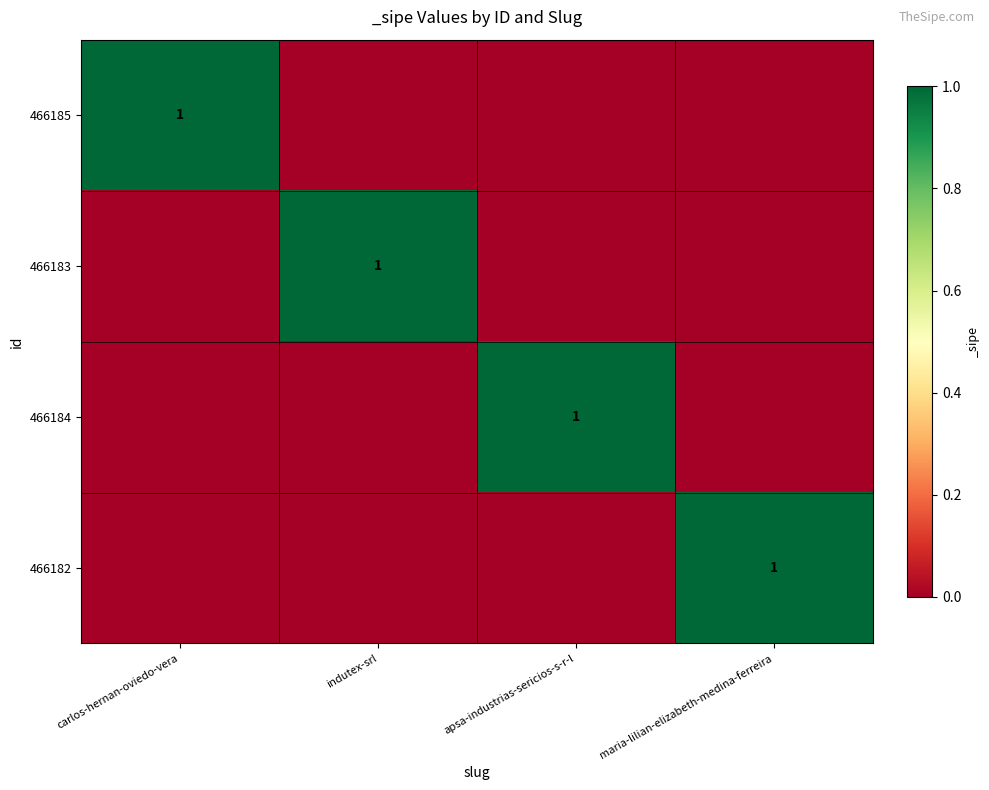

True or false: 466183 has a value of 1 at indutex-srl.

True